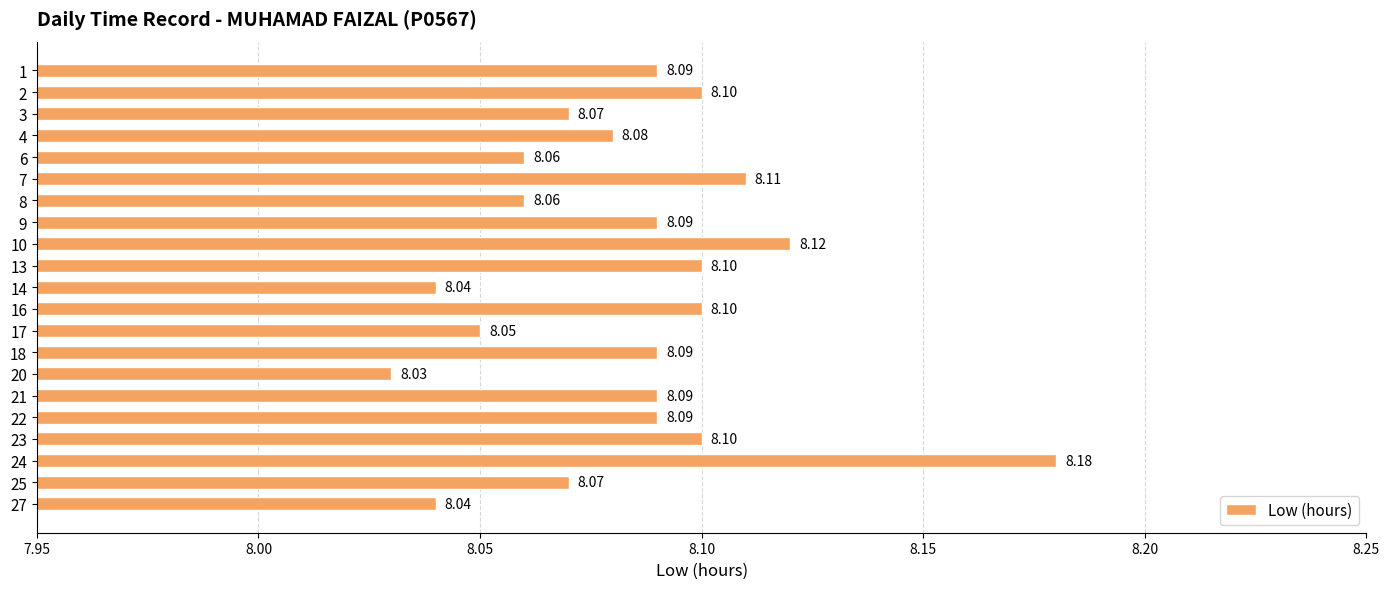

Which has a higher value, 3 or 16?

16